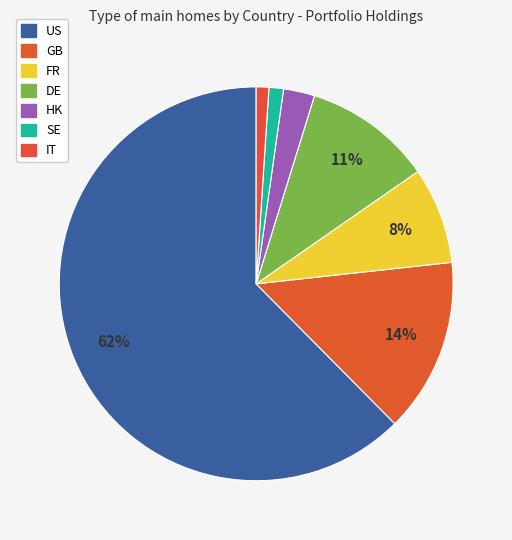

Count the number of slices in the pie.

7